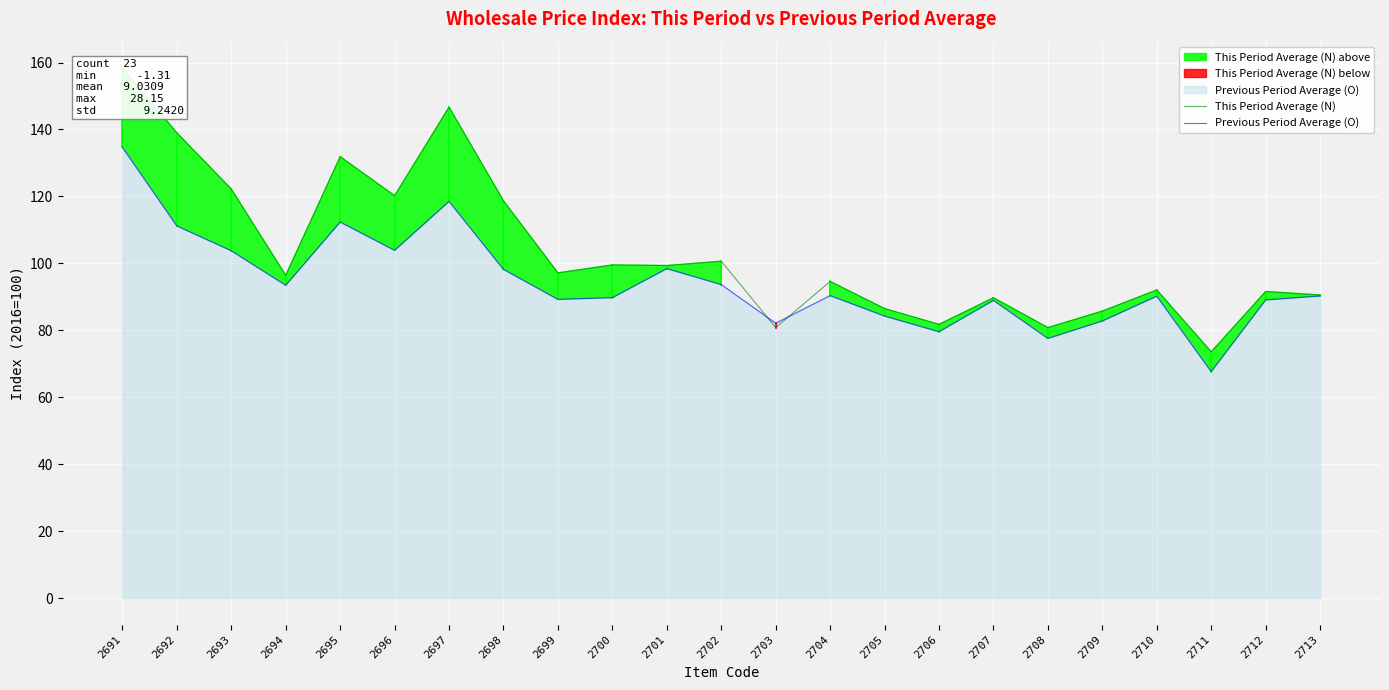

Reading left to right, what are all the values shown in this chart?

This Period Average (N): 158.3	139.0	122.2	96.4	131.9	120.2	146.7	118.7	97.2	99.5	99.3	100.6	80.8	94.6	86.5	81.8	89.7	80.8	85.7	92.0	73.6	91.6	90.5
Previous Period Average (O): 134.7	111.2	103.8	93.5	112.3	103.9	118.5	98.2	89.2	89.8	98.4	93.7	82.1	90.4	84.2	79.6	88.9	77.6	82.8	90.2	67.7	89.1	90.3